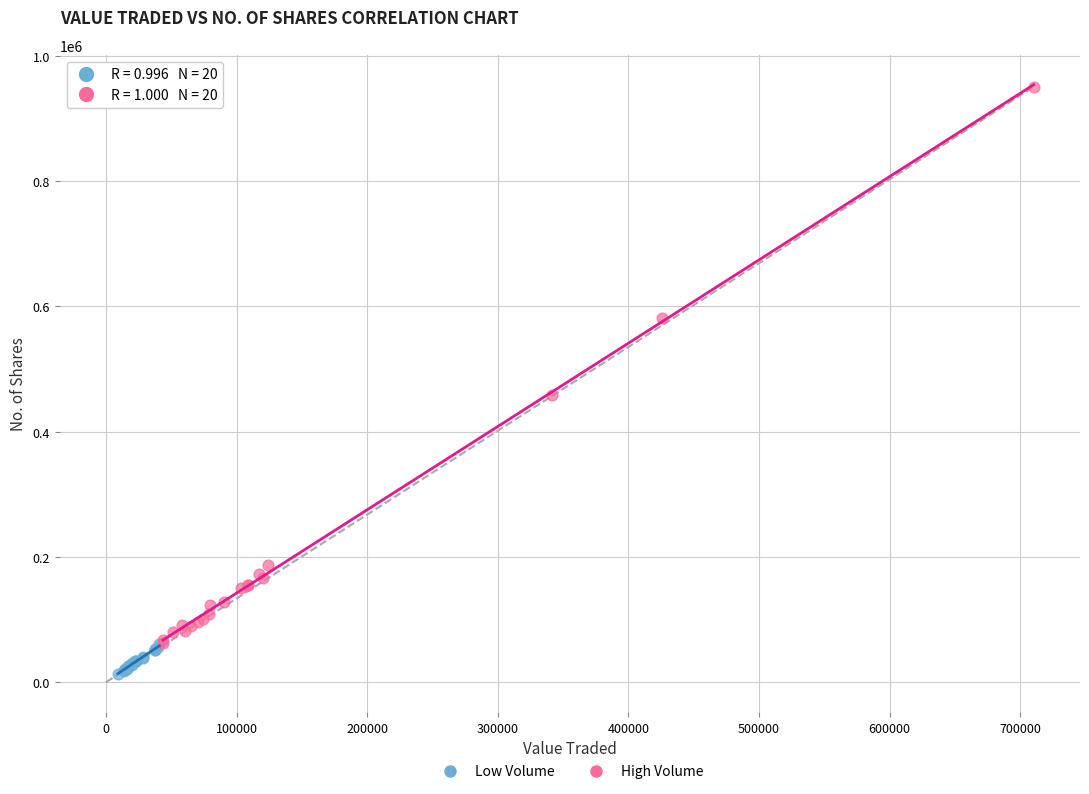

Which series has the widest spread of Y values?

High Volume